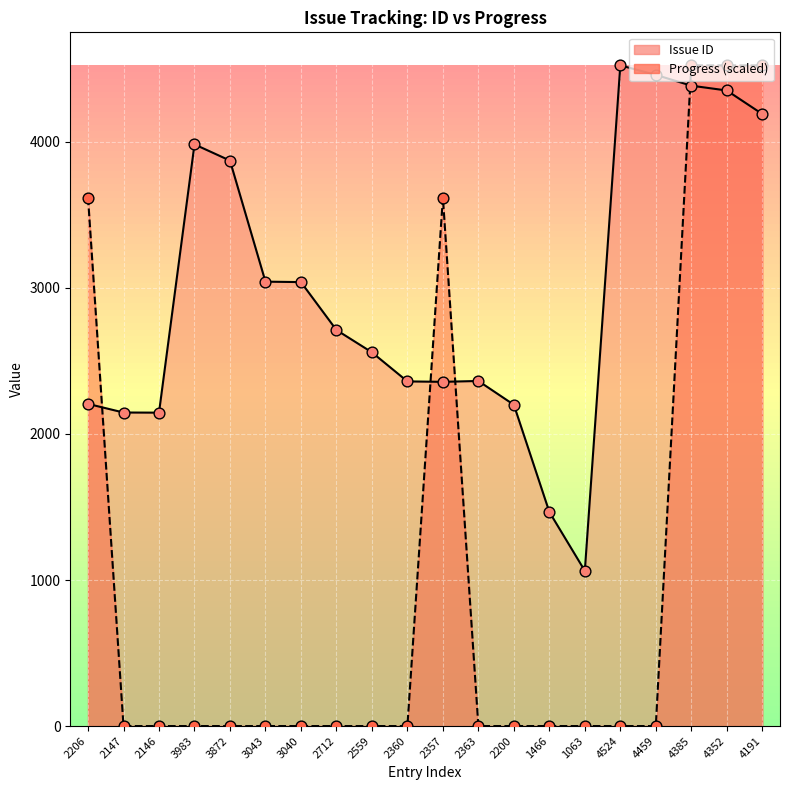

Which series has the largest Y range (max minus min)?

Progress